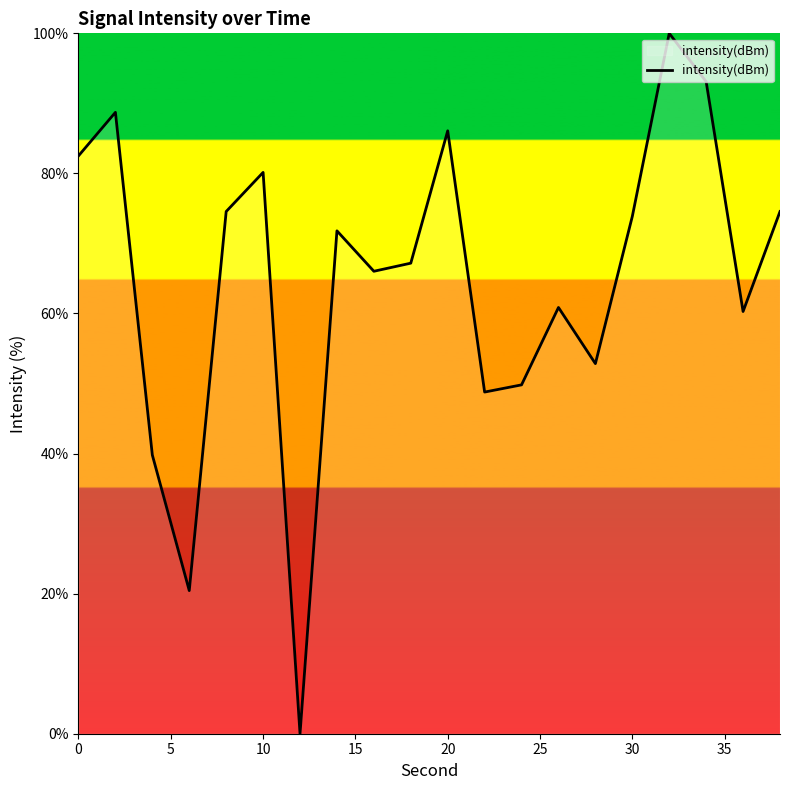

What is the maximum value shown in the chart?

100.0